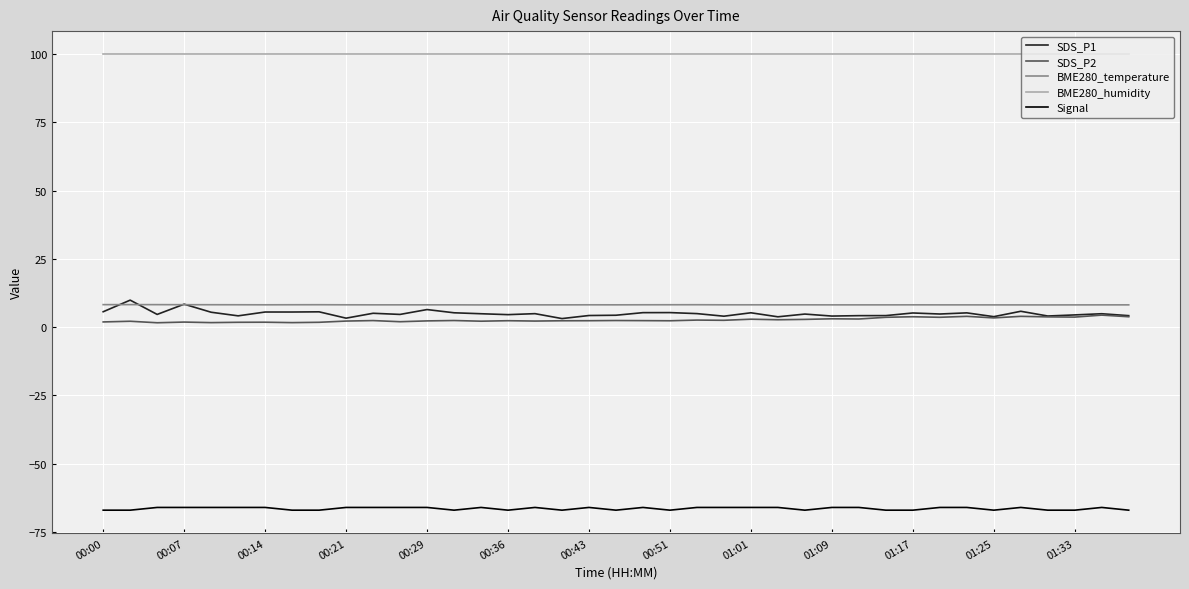

True or false: BME280_humidity and SDS_P1 cross at least once.

False